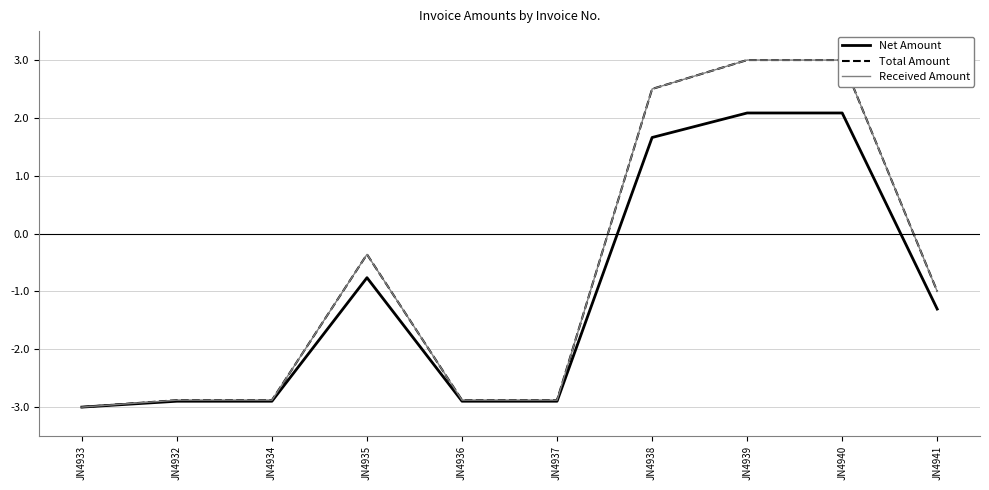

What is the spread (max minus min) of values at JN4940?

0.9